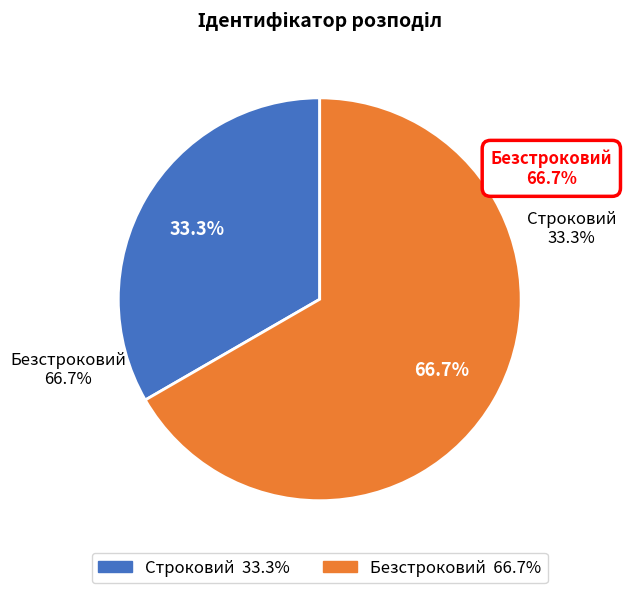

Combined, do Безстроковий and Строковий account for over 50%?

Yes